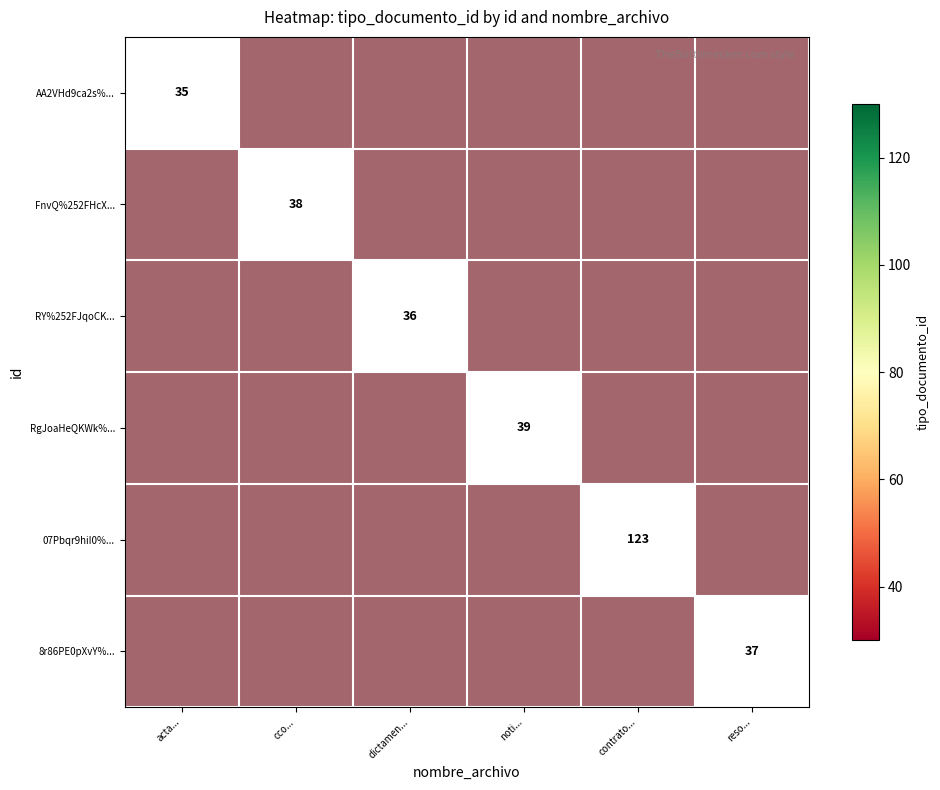

How many series are shown in this chart?

6